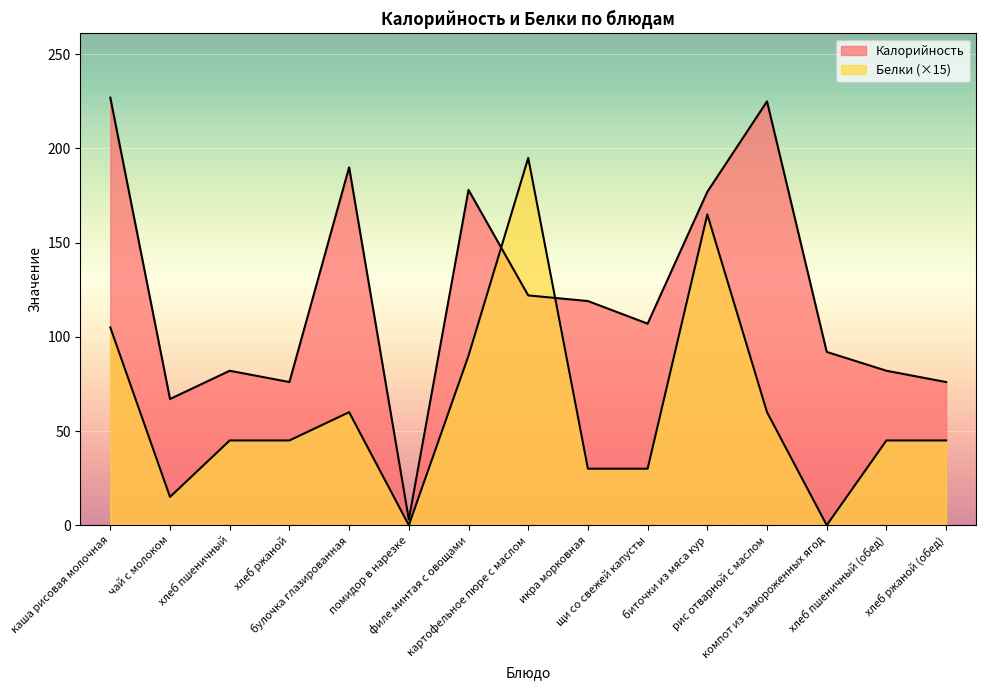

What is the maximum value shown in the chart?

227